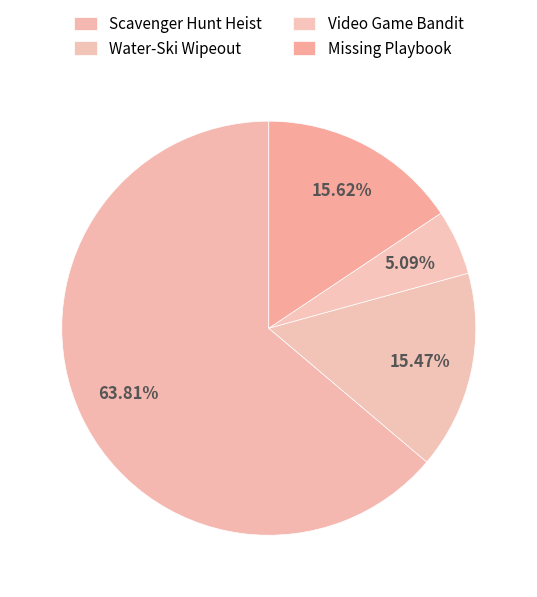

To the nearest percent, what is the difference between the largest and smallest slice percentages?

59%